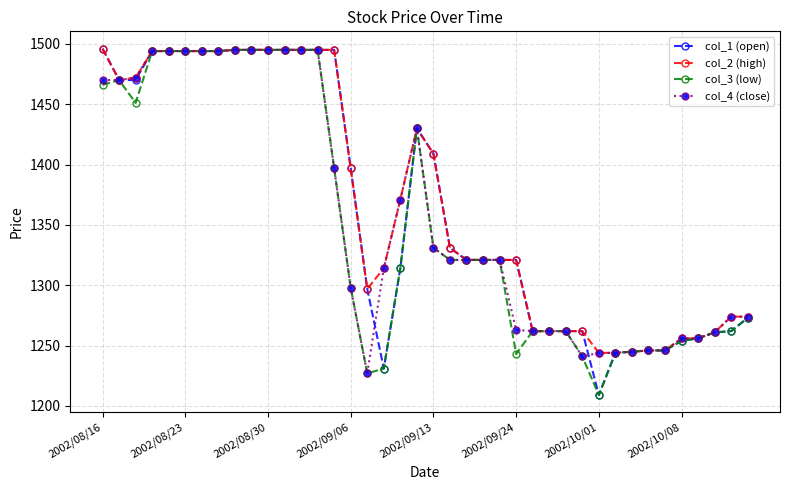

What is the greatest value displayed?

1496